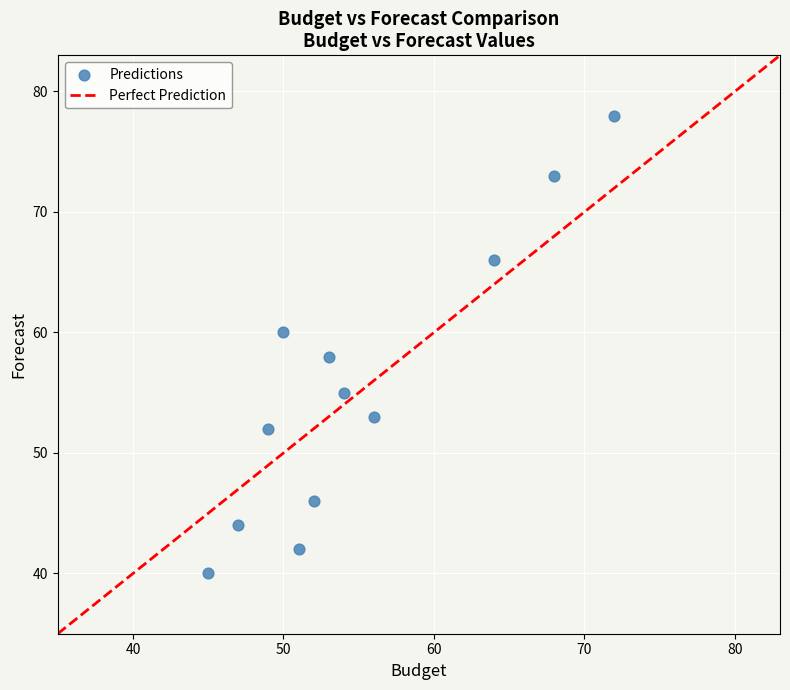

What is the average X value?

55